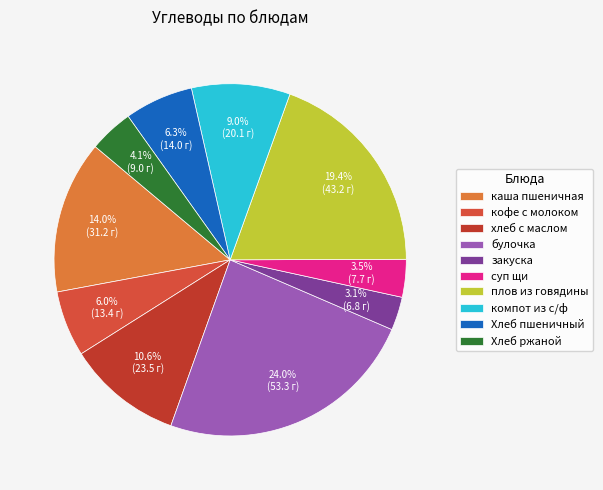

How many segments does this pie chart have?

10